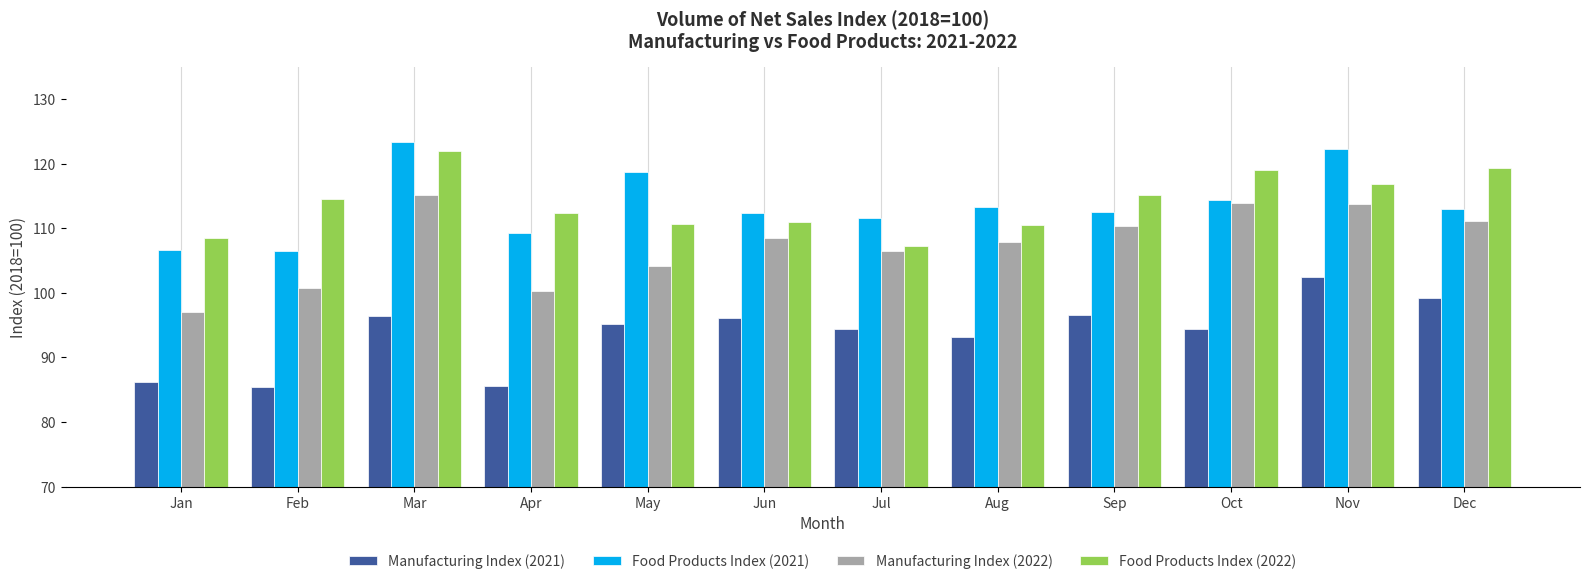

Are the bars grouped side by side (vs. stacked)?

Yes